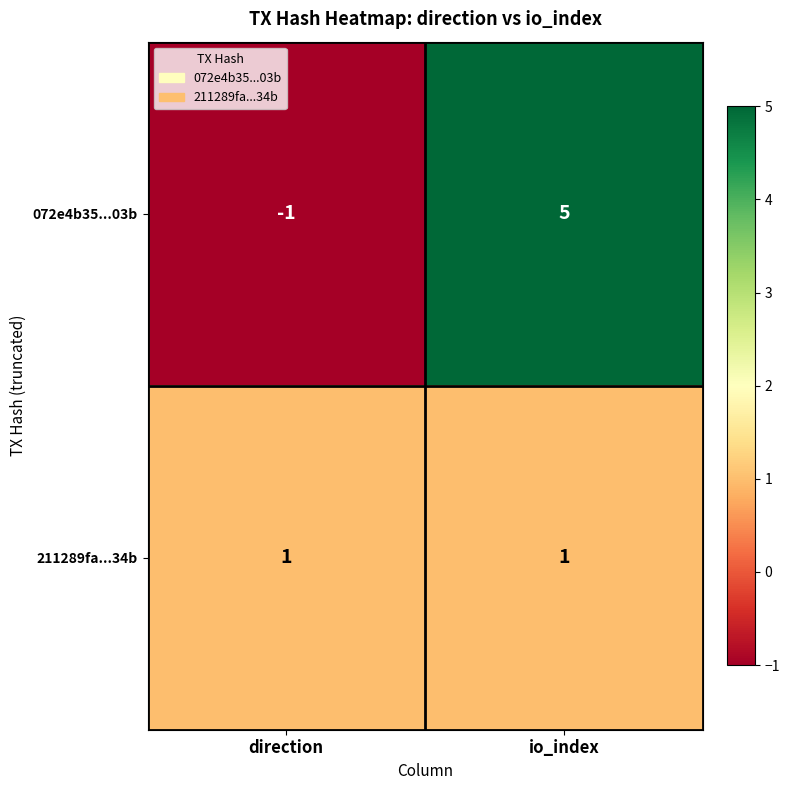

What is the difference between the highest and lowest values at io_index?

4